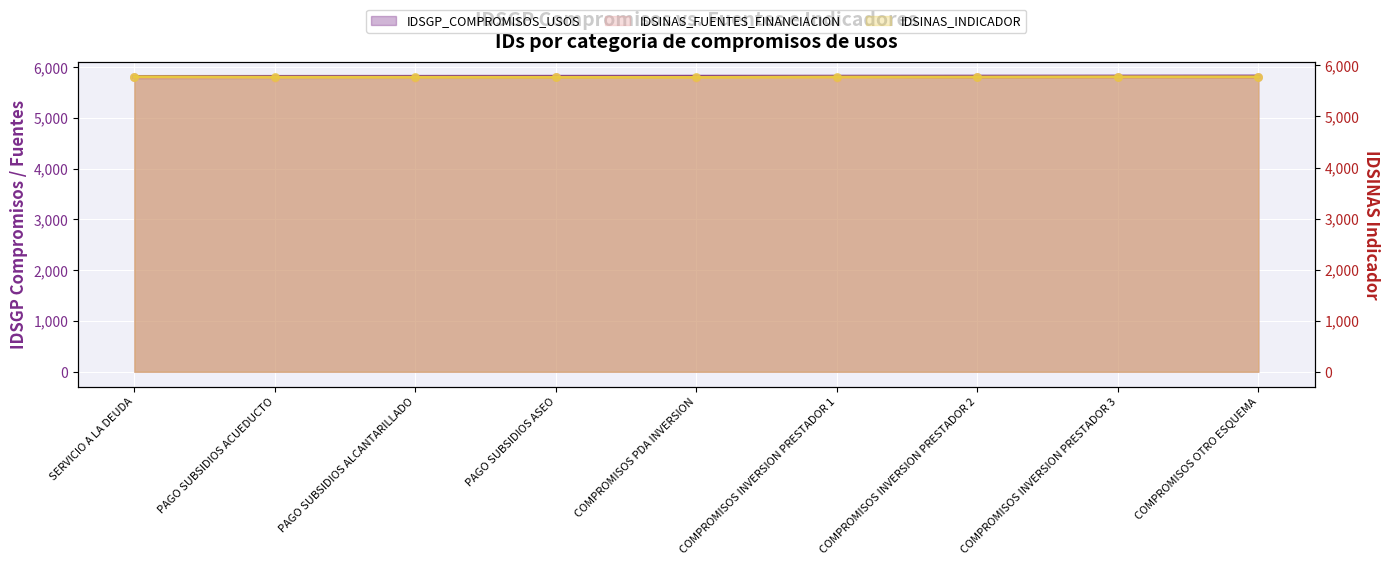

At which category is the sum across all series the highest?

COMPROMISOS OTRO ESQUEMA